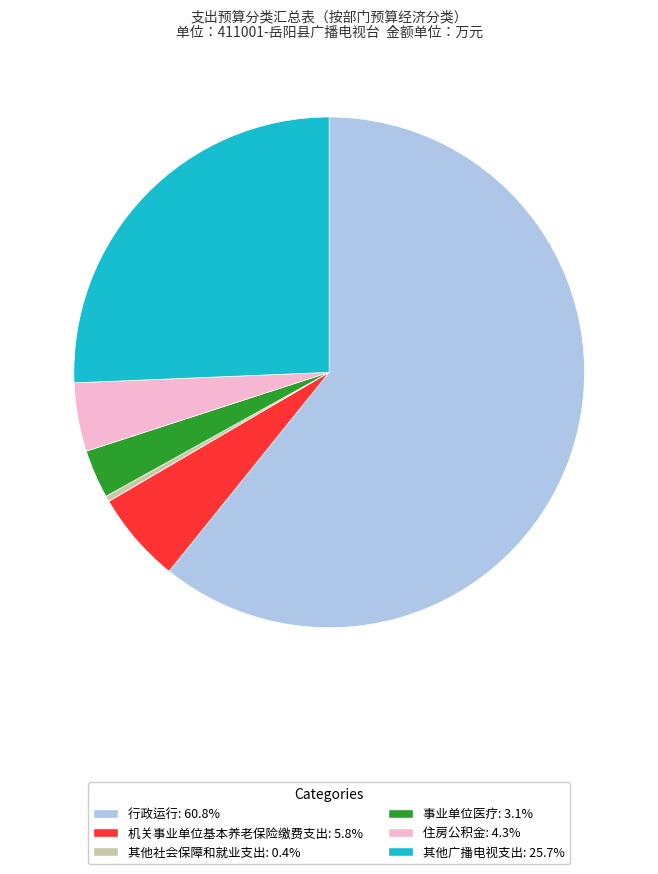

Which has a higher value, 其他社会保障和就业支出 or 住房公积金?

住房公积金